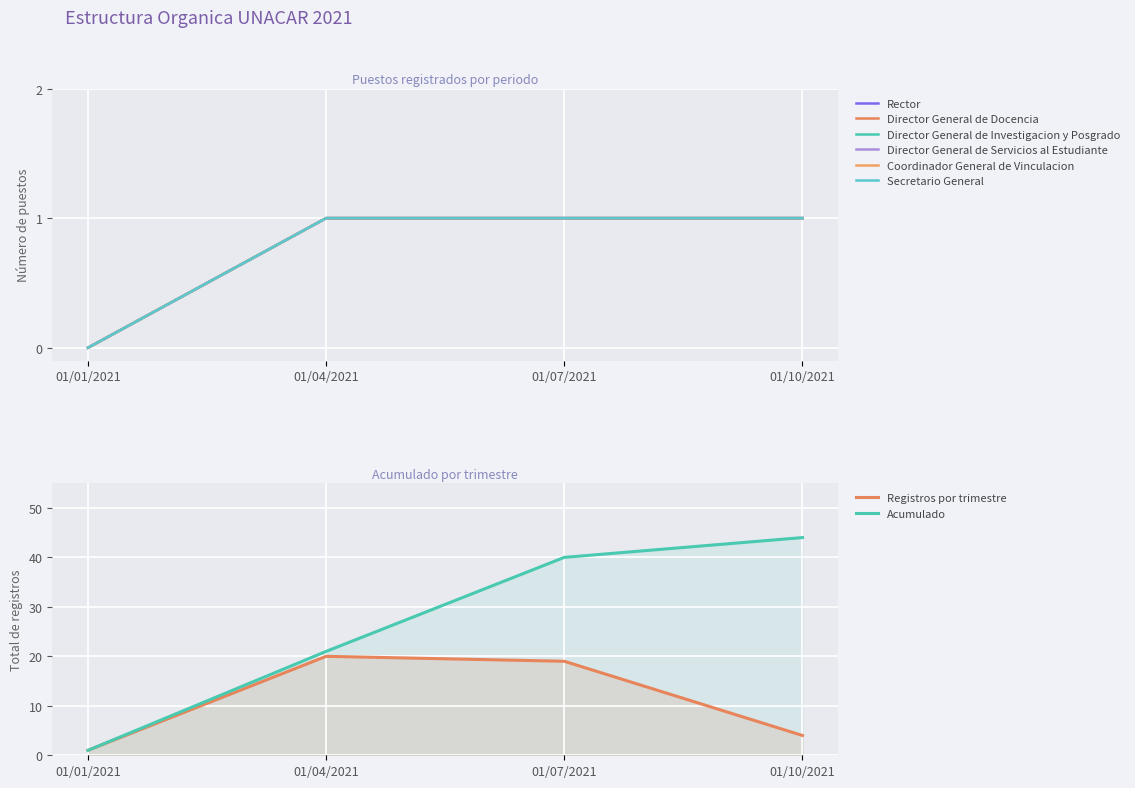

What is the difference between the maximum and minimum values in the Secretario General series?

1